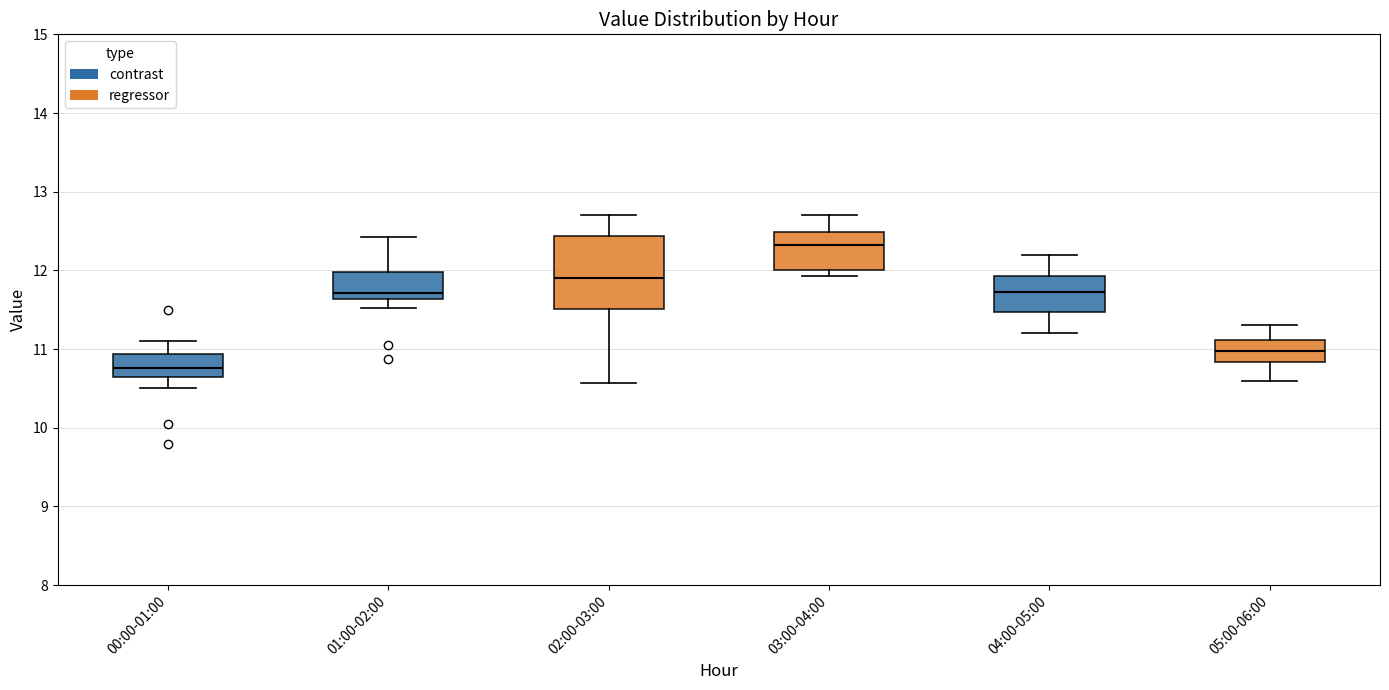

Which box is the tallest, from its lower edge to its upper edge?

02:00-03:00